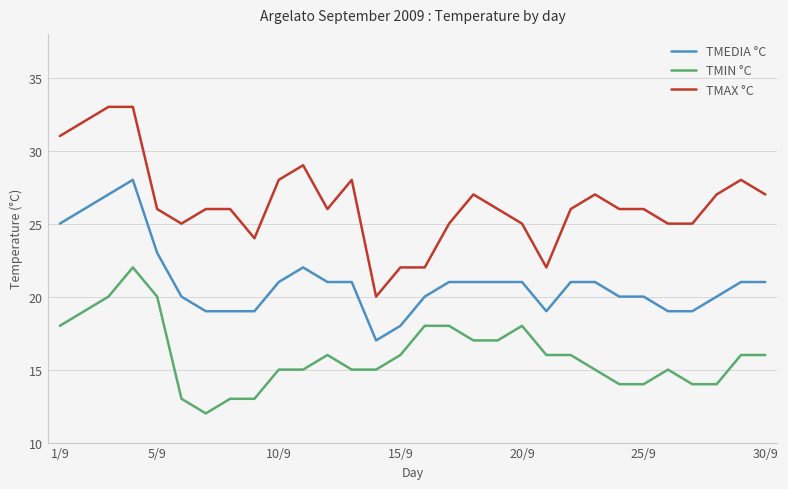

What is the maximum value for TMIN °C?

22